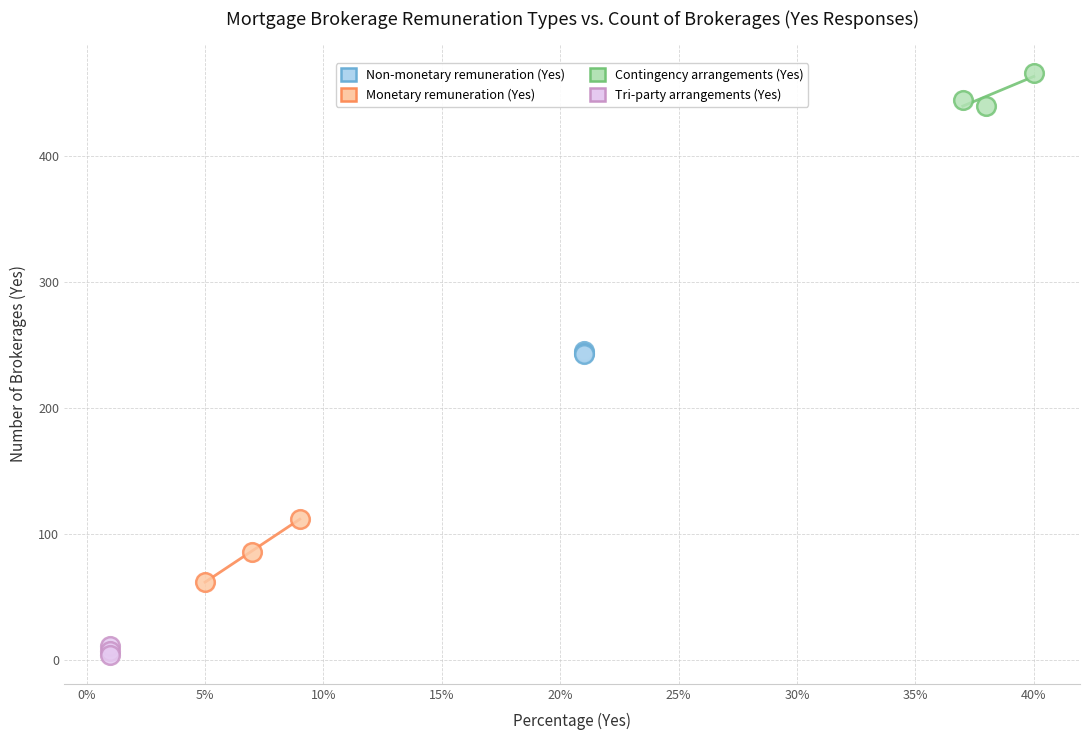

Which series contains the highest Y value?

Contingency arrangements (Yes)